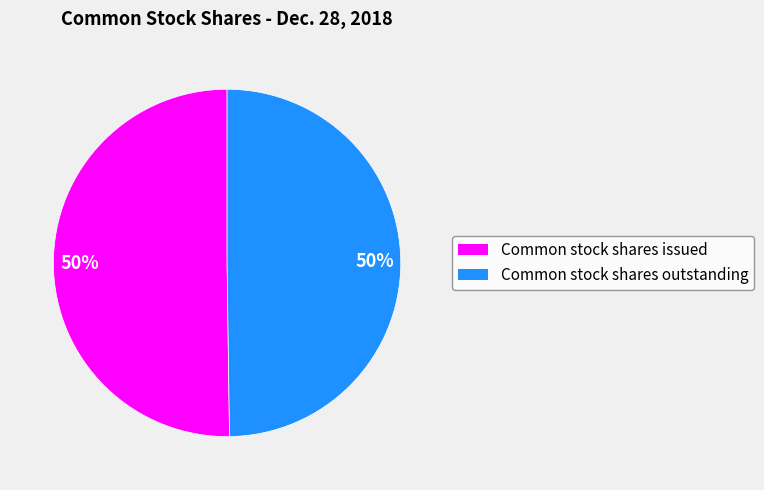

The Common stock shares outstanding slice represents 50% of the pie. True or false?

True